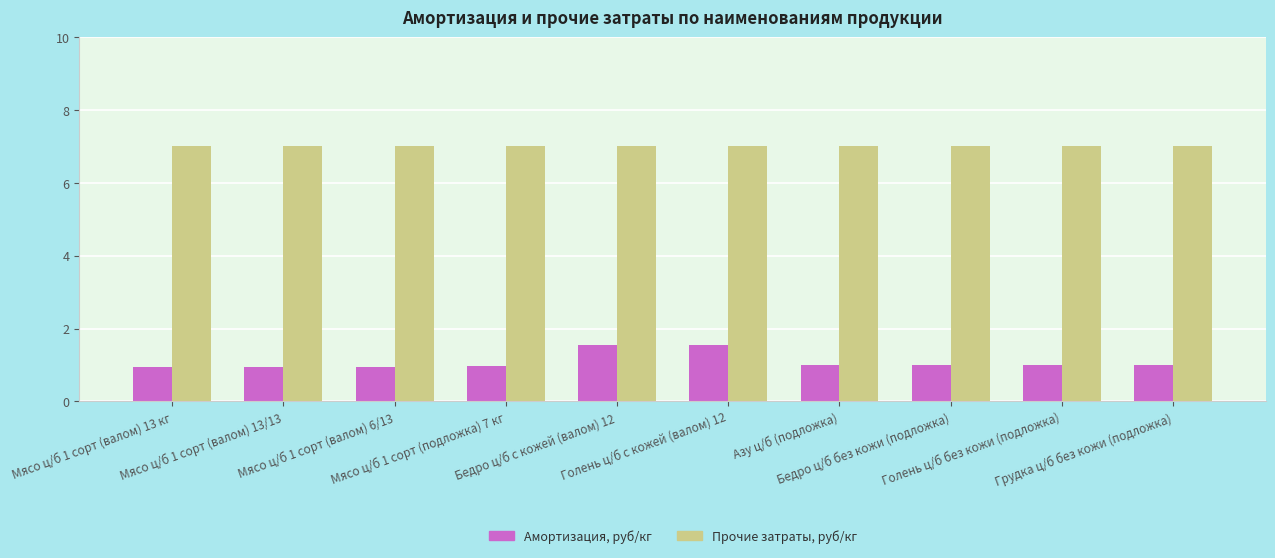

True or false: Прочие затраты, руб/кг has a value of 7.0 at Голень ц/б с кожей (валом) 12.

True